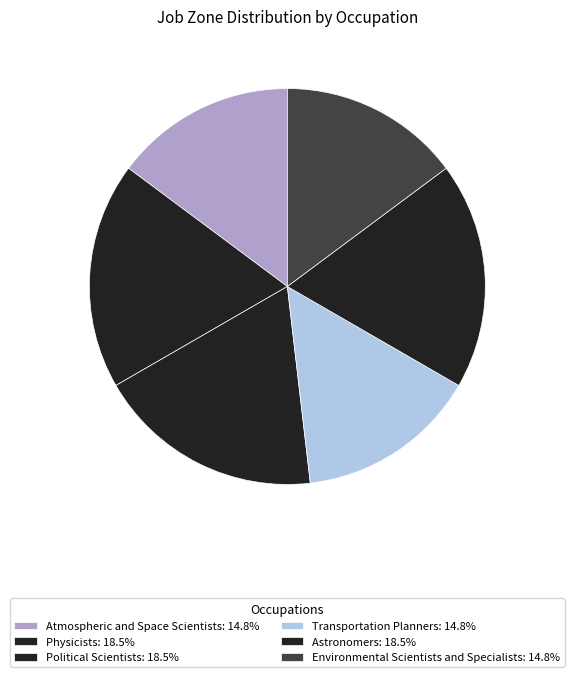

Which category has the biggest portion of the pie?

Physicists